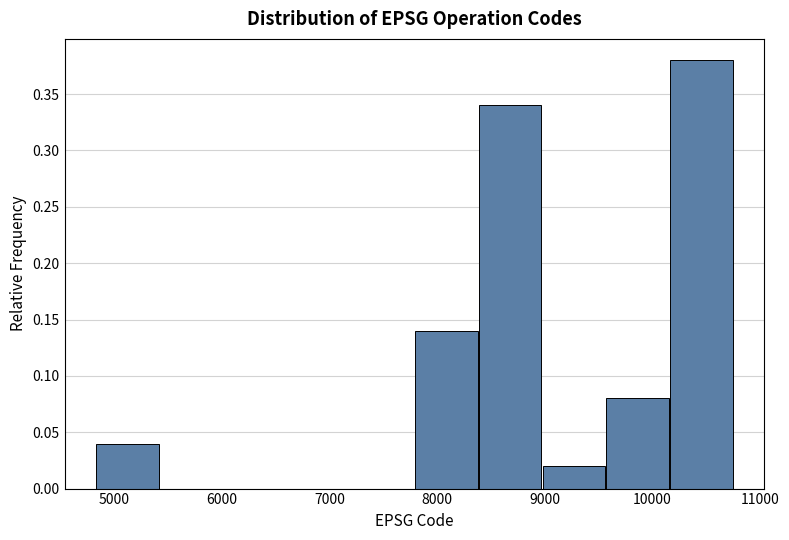

Reading left to right, list every bar in this chart as the range it spans on the x-axis followed by its height. Neither the bar edges nor the heights are printed on the chart, so give them approximately, as read against the axes.

4800 to 5400: 0.04
5400 to 6000: 0
6000 to 6600: 0
6600 to 7200: 0
7200 to 7800: 0
7800 to 8400: 0.14
8400 to 9000: 0.34
9000 to 9600: 0.02
9600 to 10200: 0.08
10200 to 10800: 0.38